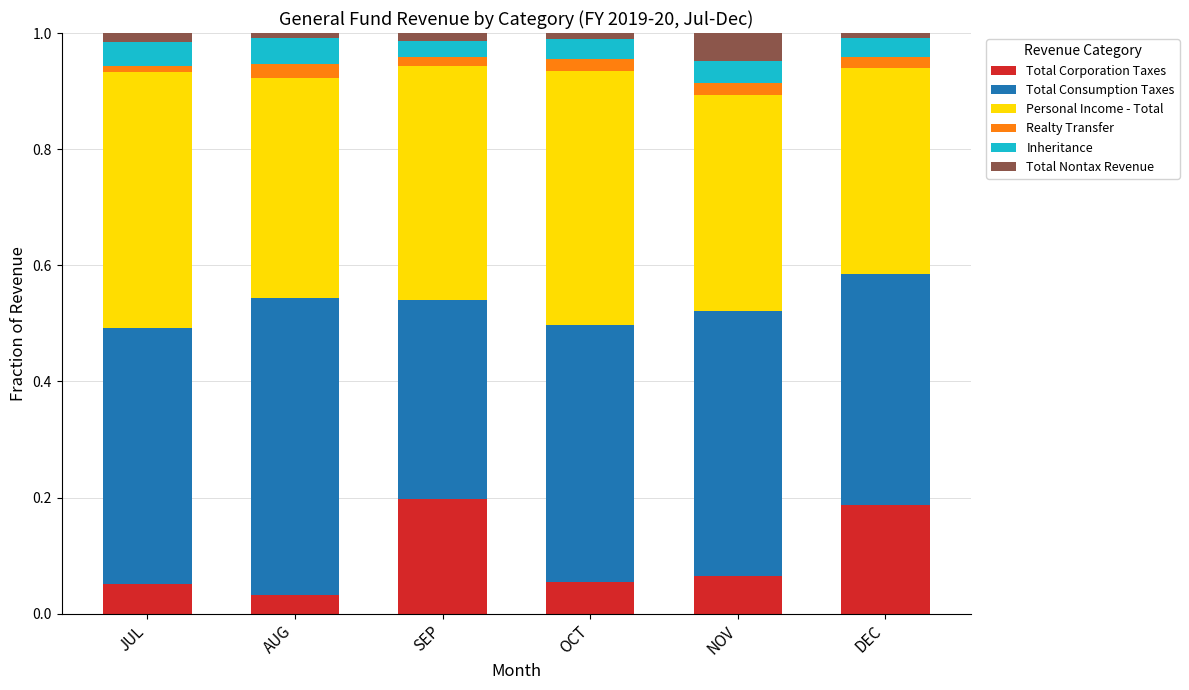

Rank the series at NOV from highest to lowest value.

Total Consumption Taxes, Personal Income - Total, Total Corporation Taxes, Total Nontax Revenue, Inheritance, Realty Transfer